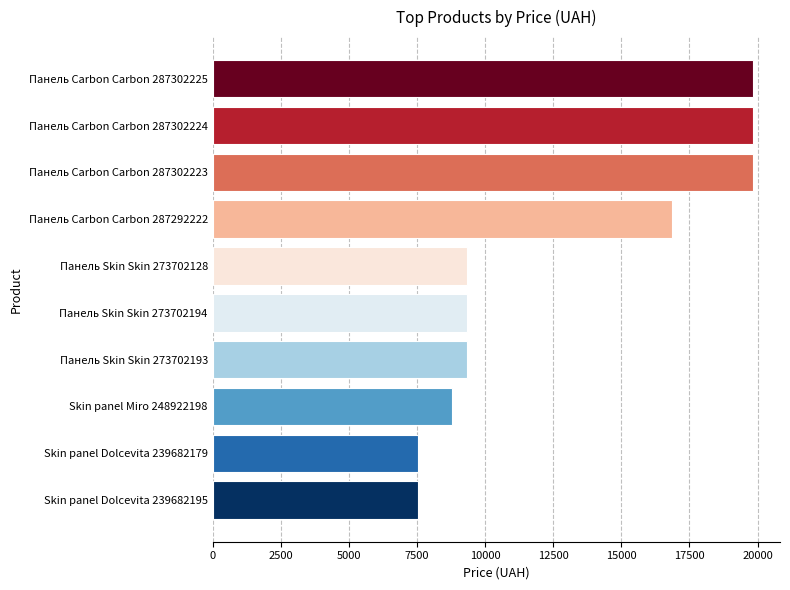

Approximately how many times larger is the value at Skin panel Miro 248922198 compared to Панель Carbon Carbon 287292222?

0.5